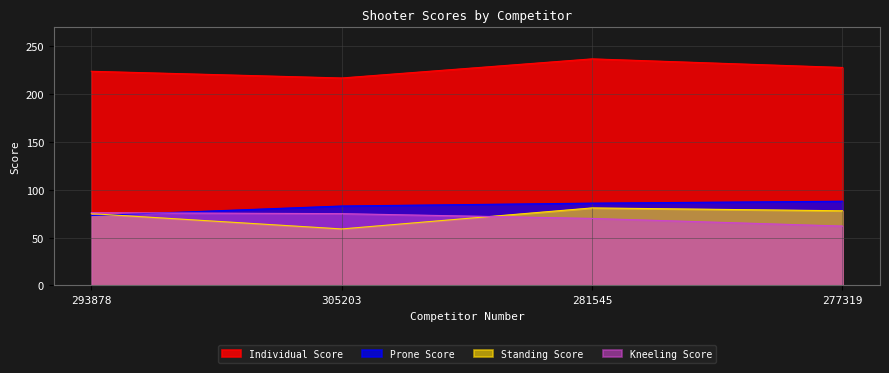

Reading right to left, list all the values displayed in this chart.

Individual Score: 277319=228	281545=237	305203=217	293878=224
Prone Score: 277319=88	281545=86	305203=83	293878=73
Standing Score: 277319=78	281545=81	305203=59	293878=75
Kneeling Score: 277319=62	281545=70	305203=75	293878=76